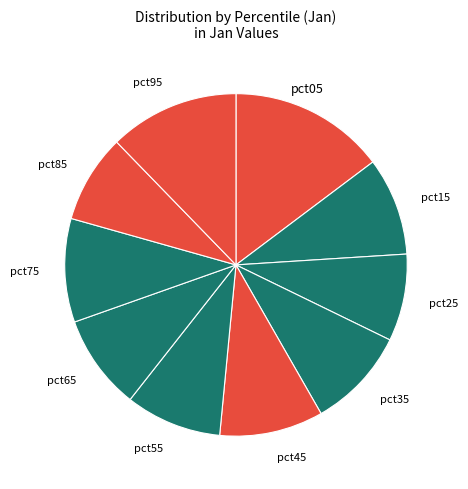

Which slice is the largest?

pct05